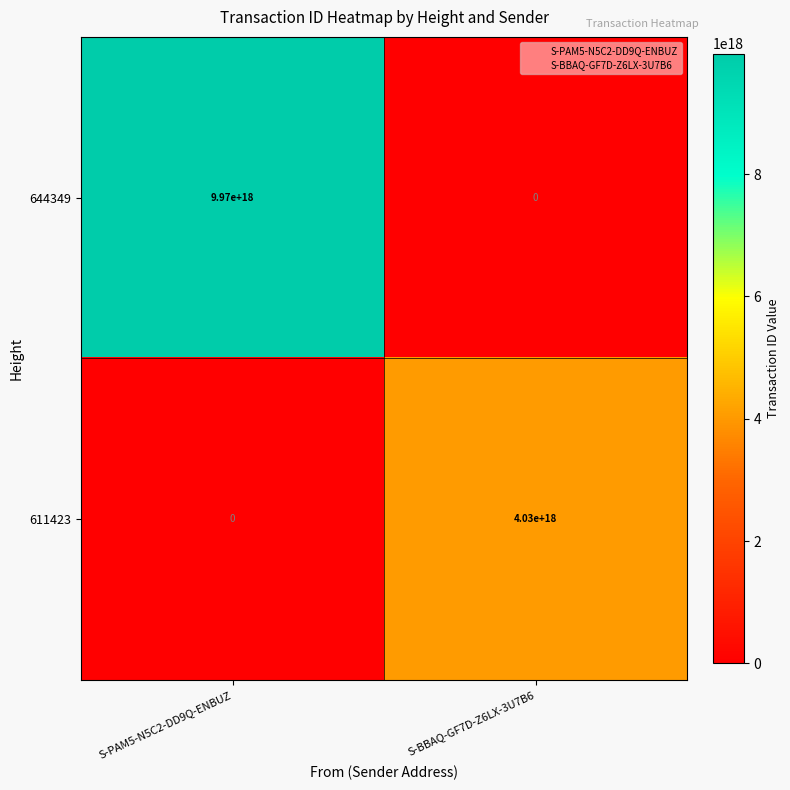

Rank the series by their maximum value, from highest to lowest.

644349, 611423